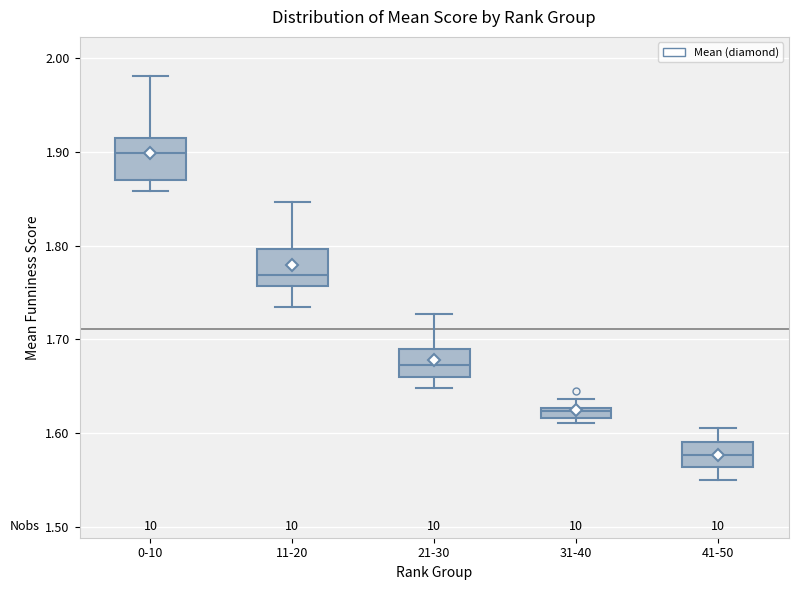

Which box's median line is the highest?

0-10